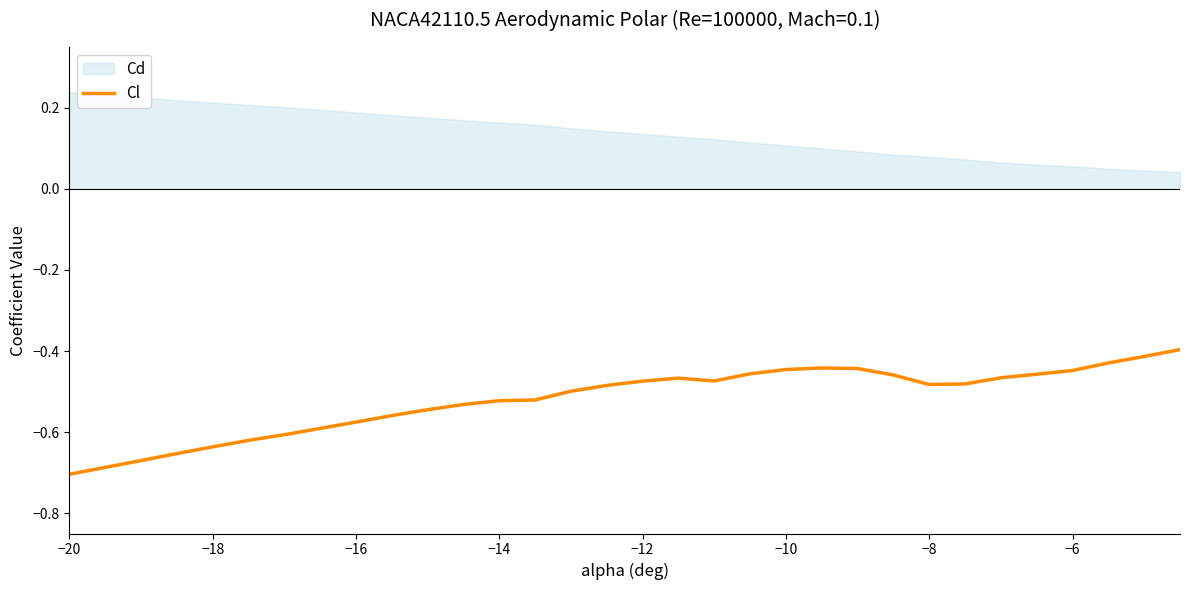

What is the average value?

-0.5